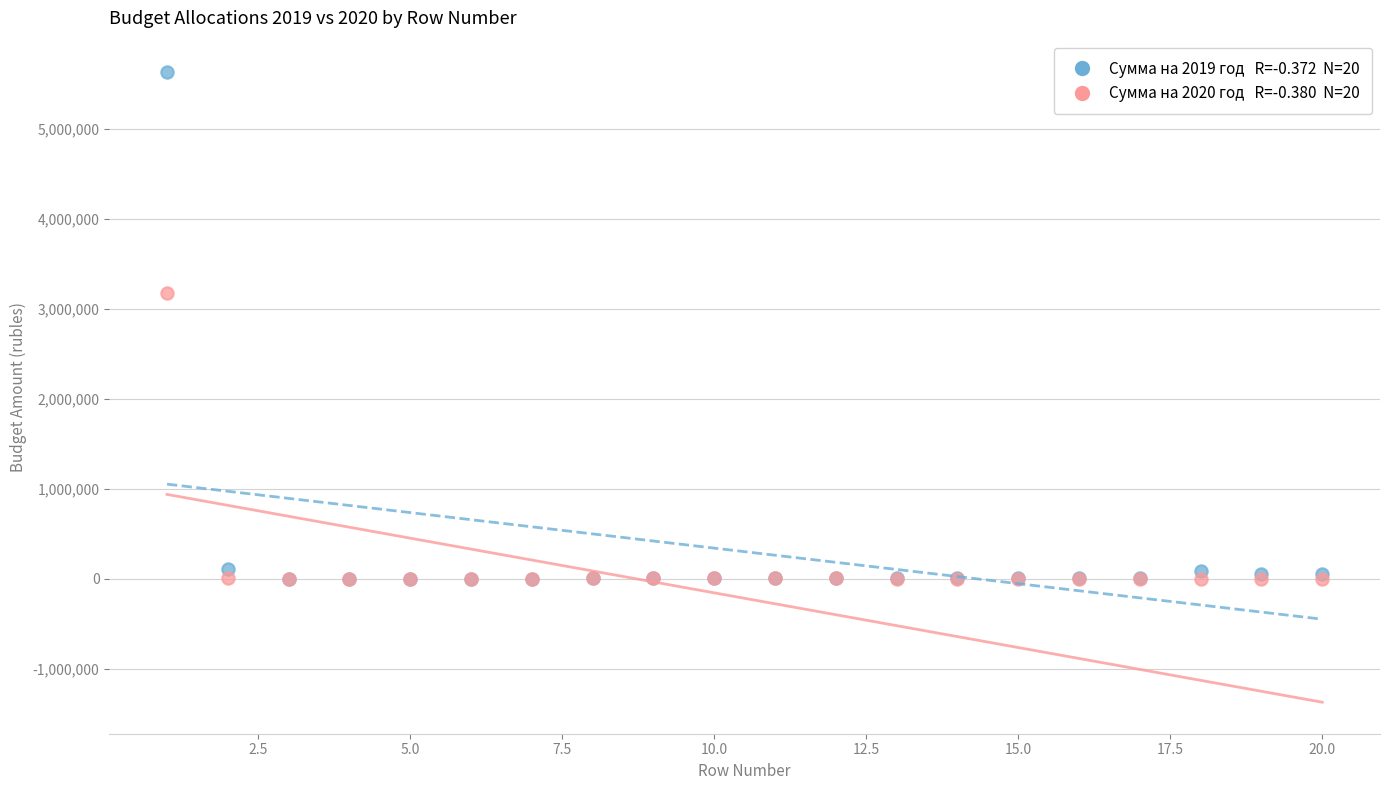

Across all series, what Y value is closest to 2815760?

3181835